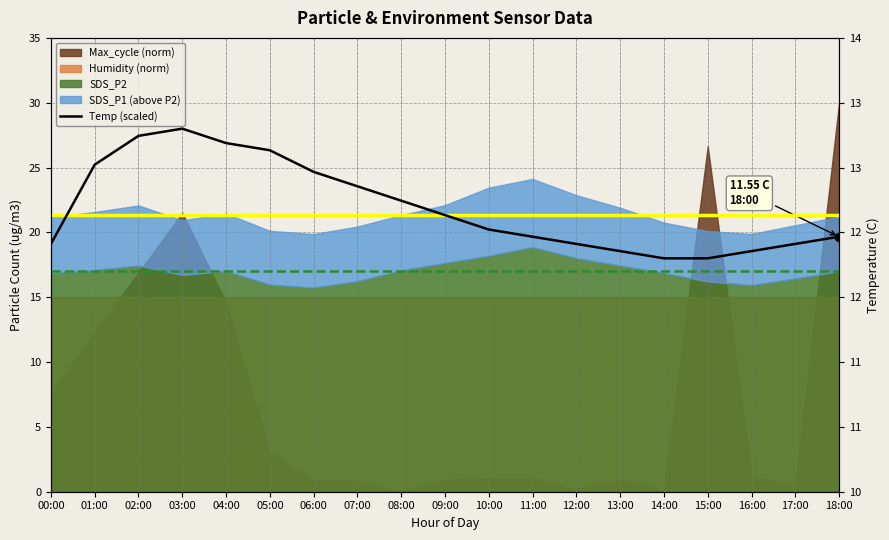

Rank the categories by value from lowest to highest.

14:00, 15:00, 13:00, 16:00, 00:00, 12:00, 17:00, 11:00, 18:00, 10:00, 09:00, 08:00, 07:00, 06:00, 01:00, 05:00, 04:00, 02:00, 03:00